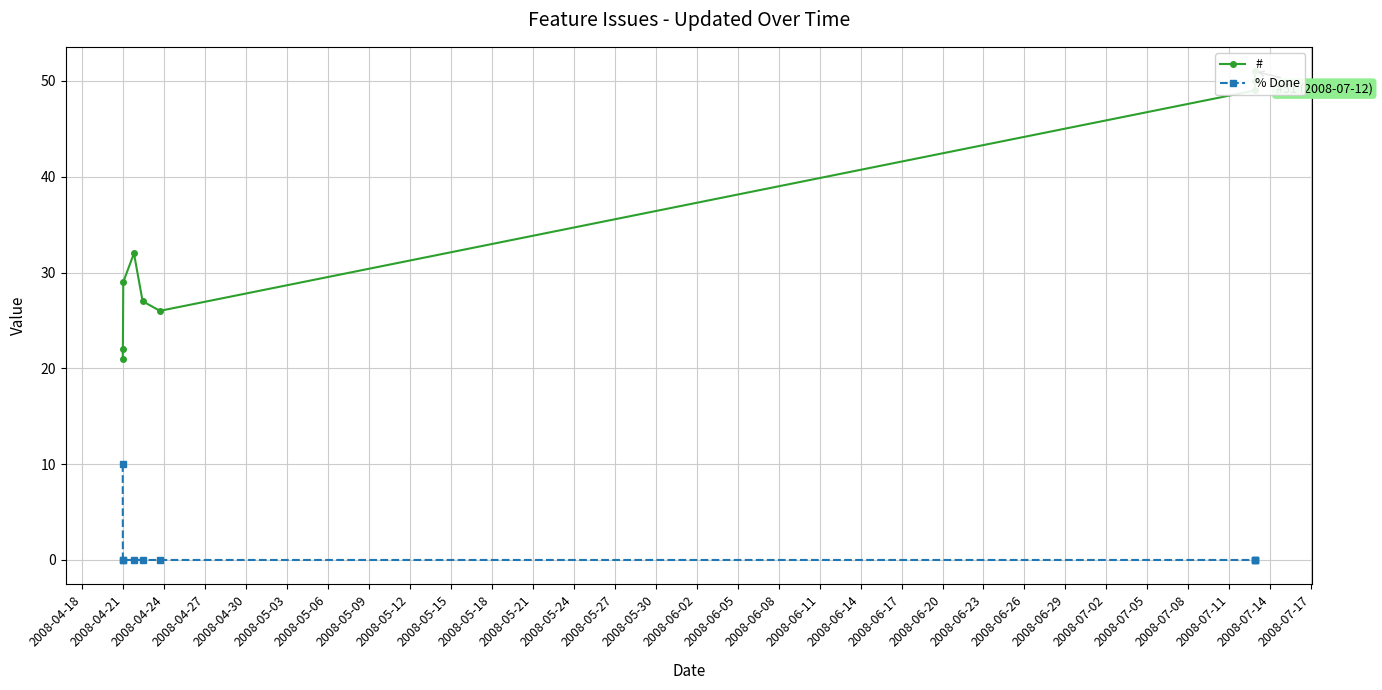

What are all the series names shown in the legend?

#, % Done